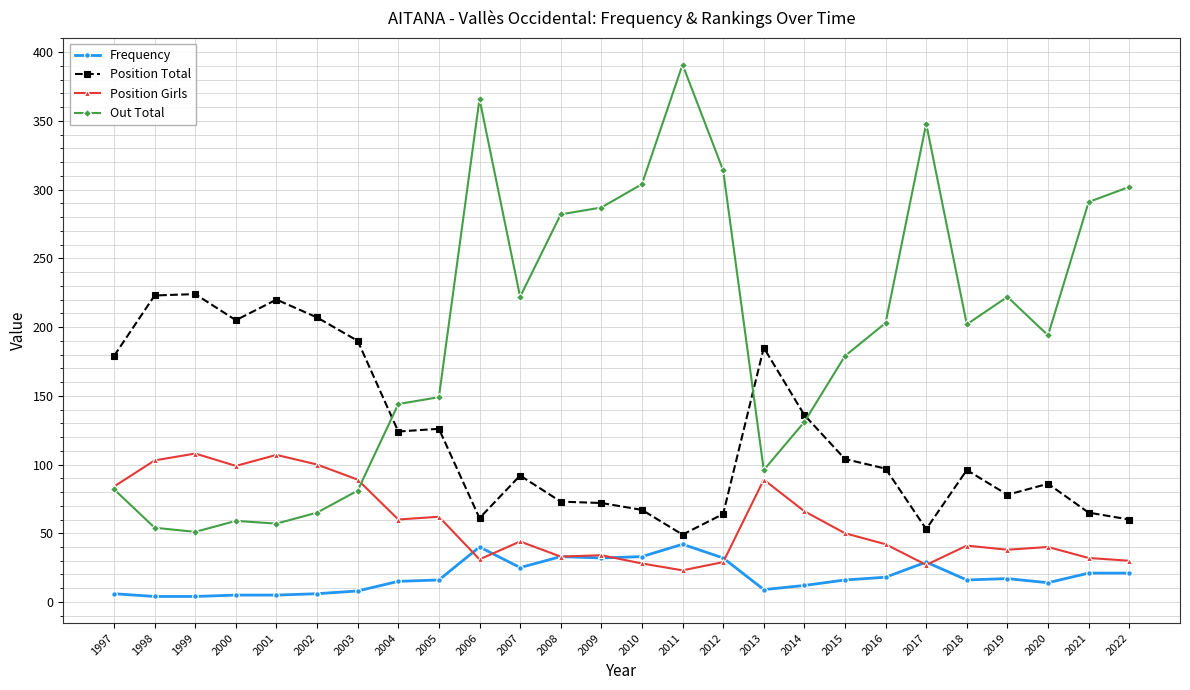

Which category has the lowest value in the Position Total series?

2011